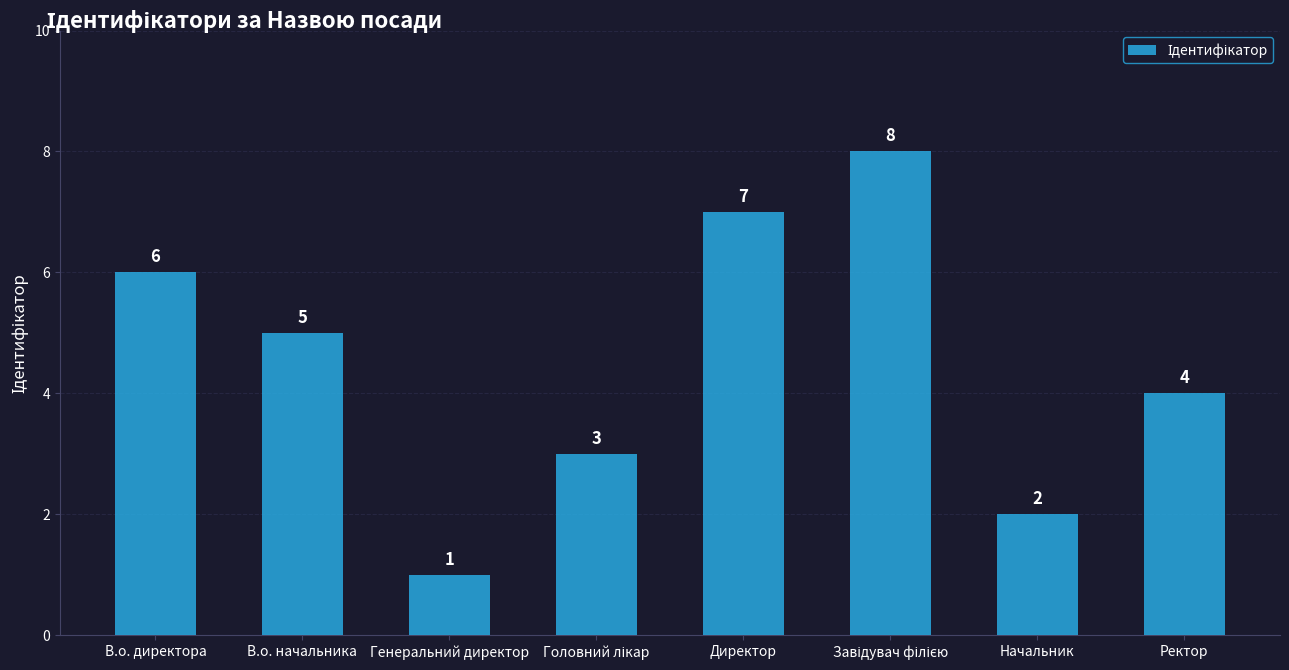

Count the number of categories in the chart.

8